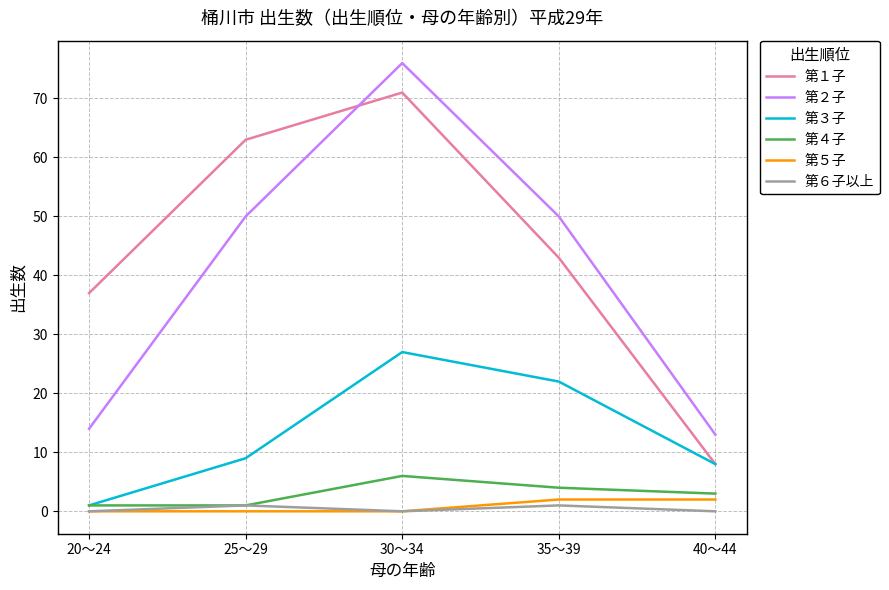

The value of 第２子 at 20～24 is 14. True or false?

True